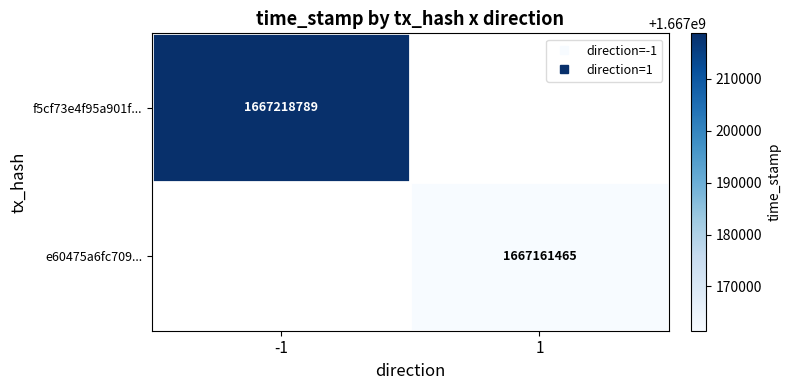

At which category does the chart reach its minimum across all series?

1